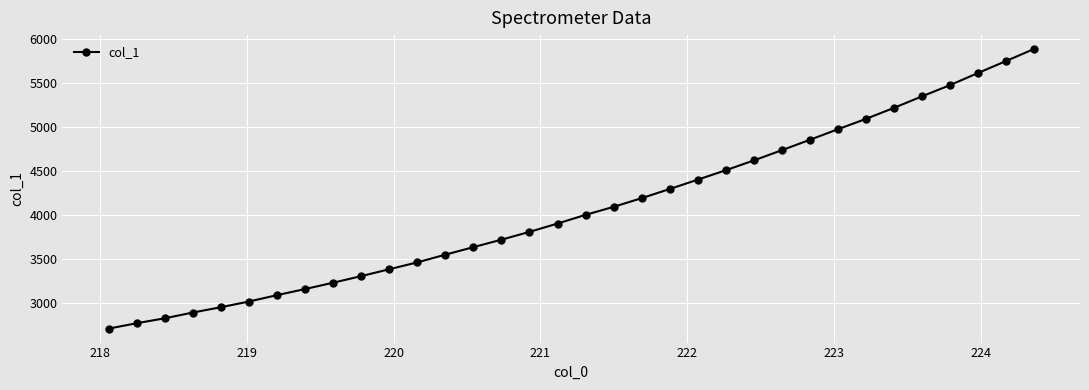

Does the chart display data point markers on the line(s)?

Yes